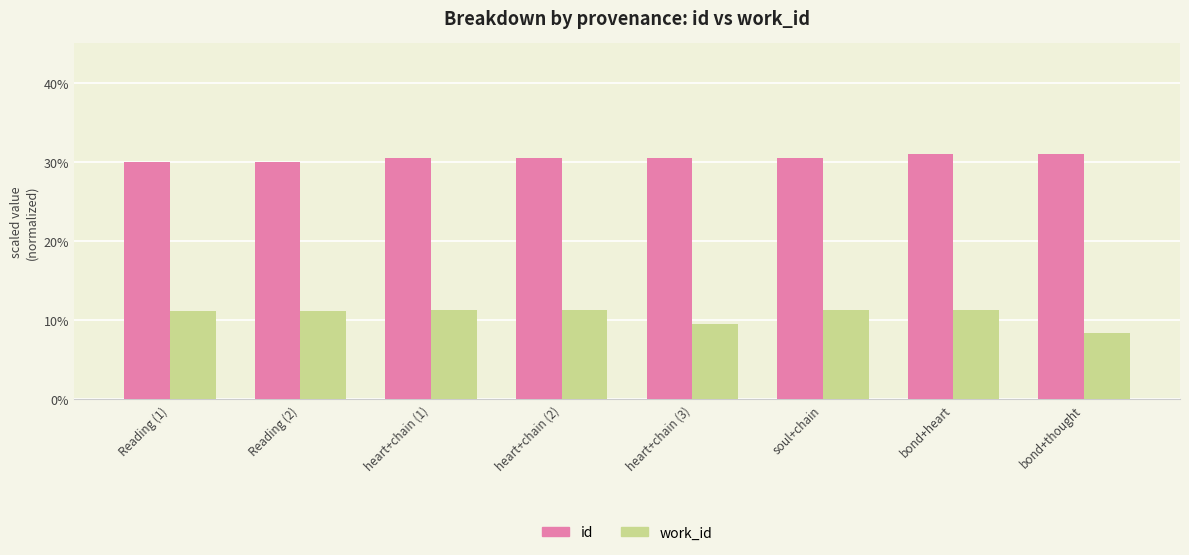

The work_id series shows 13.9 at bond+thought. True or false?

False